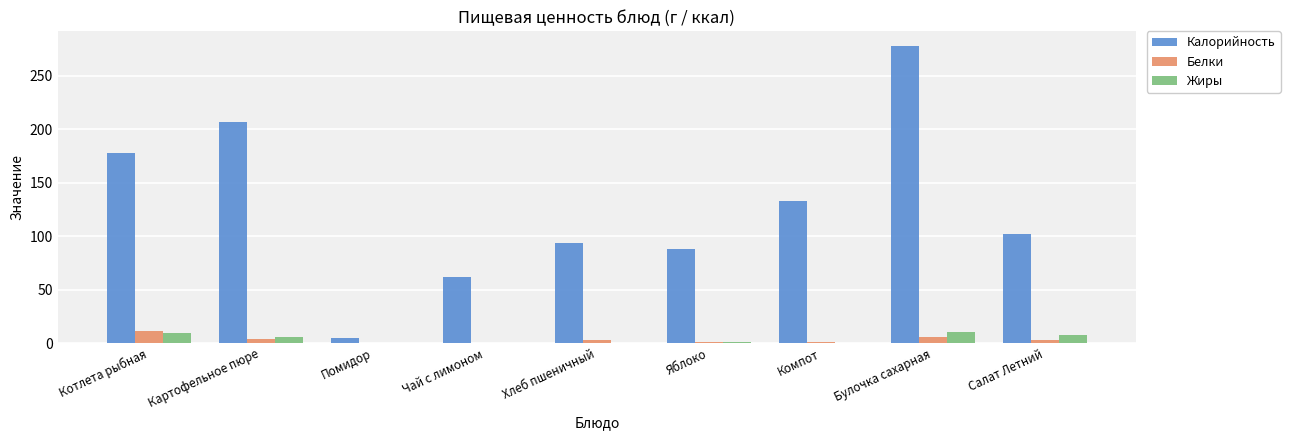

What is the sum of all Калорийность values?

1144.0